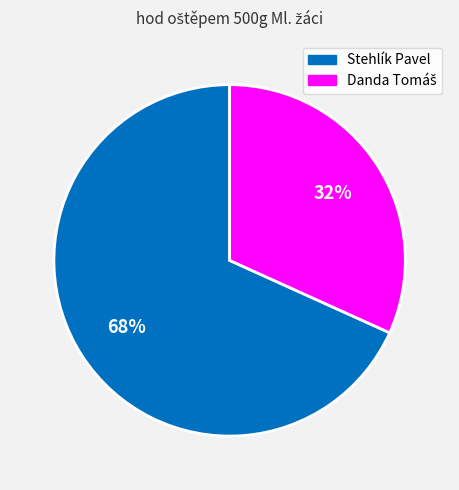

To the nearest percent, what is the difference between the largest and smallest slice percentages?

36%